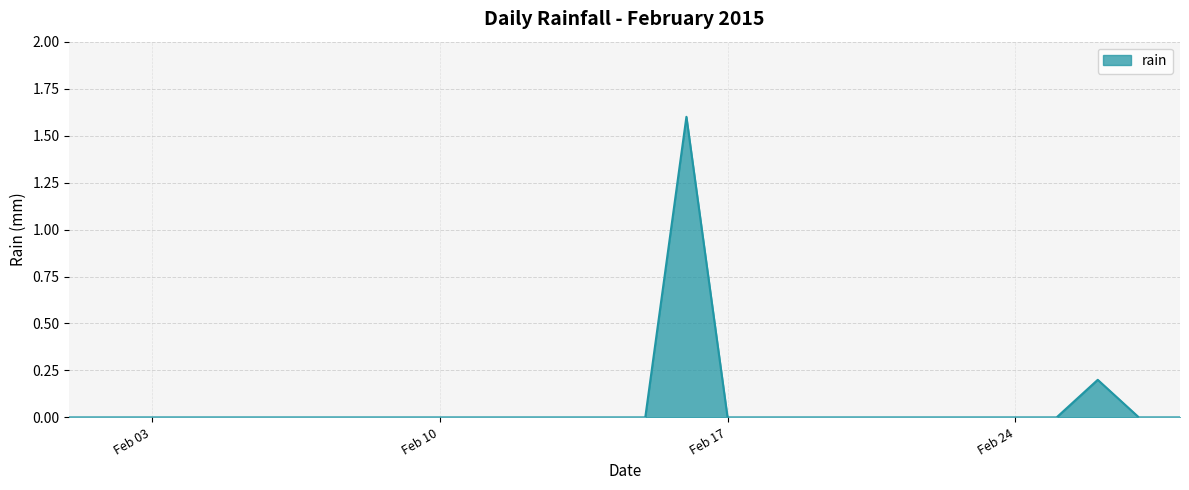

Count the number of data series in this chart.

1